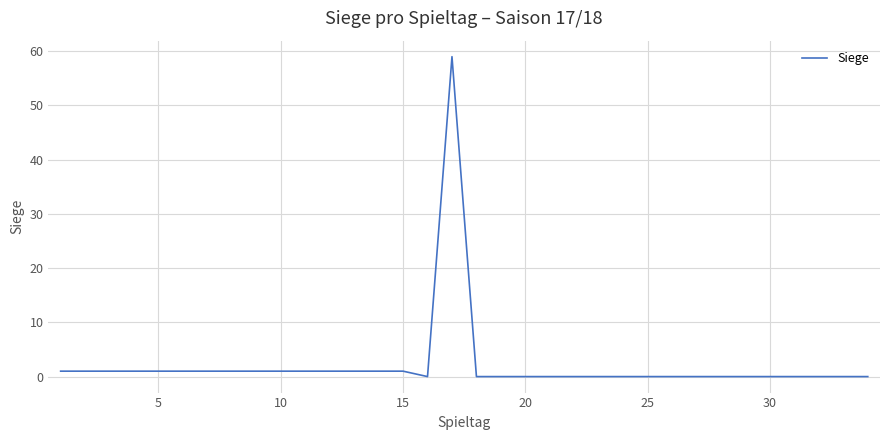

How many categories are shown in the chart?

34